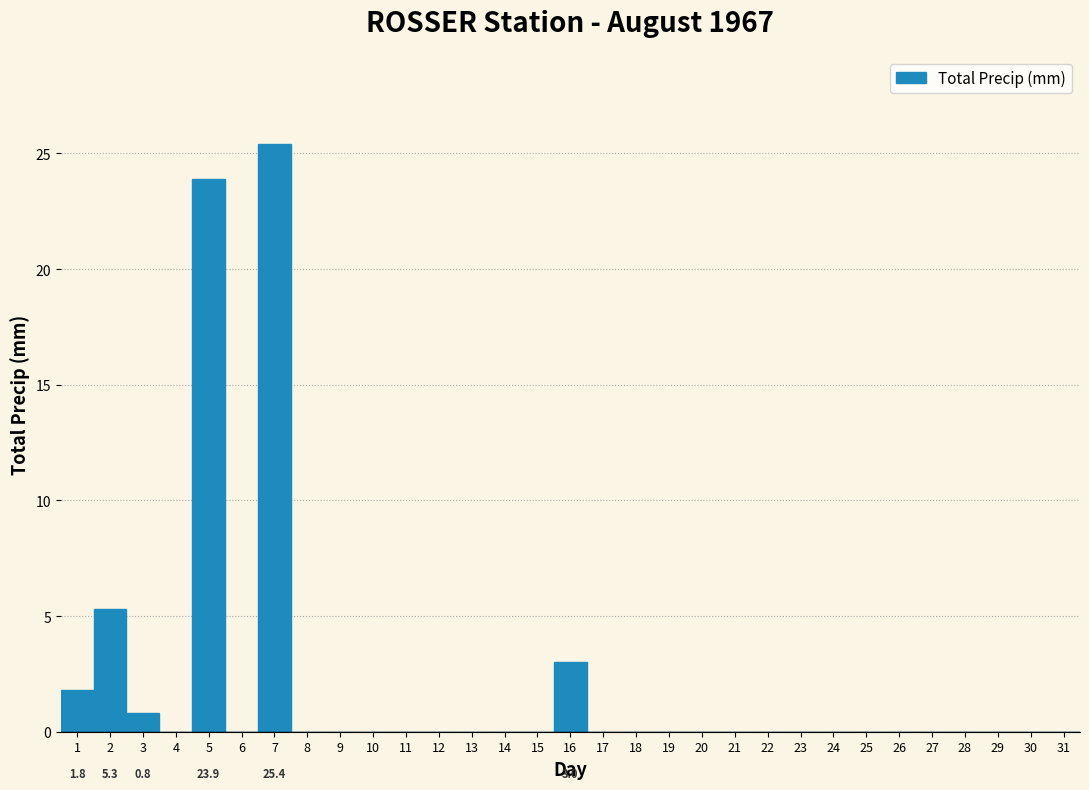

Over which range of the x-axis is the bar tallest?

6.5 to 7.5